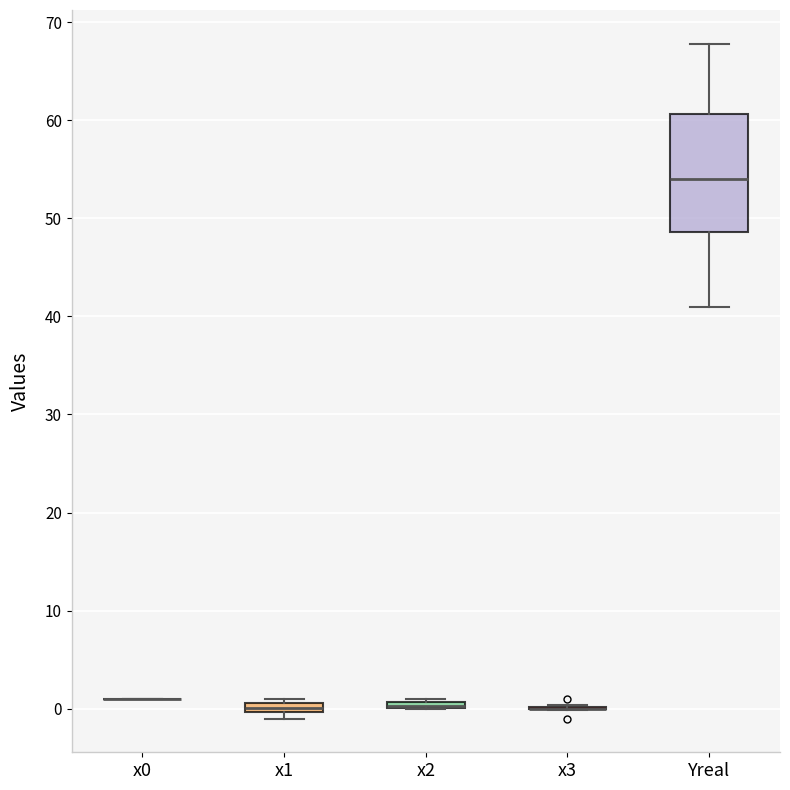

Comparing the boxes themselves (not the whiskers), which one is the tallest?

Yreal